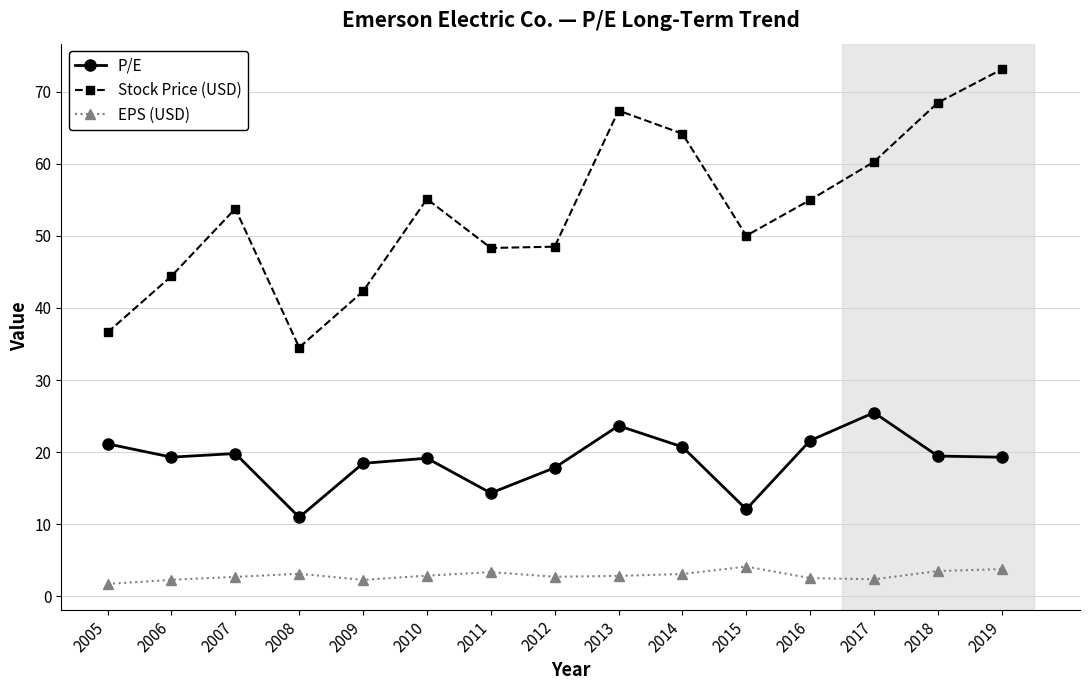

True or false: EPS (USD) has more than 1 points higher than both neighbors.

True